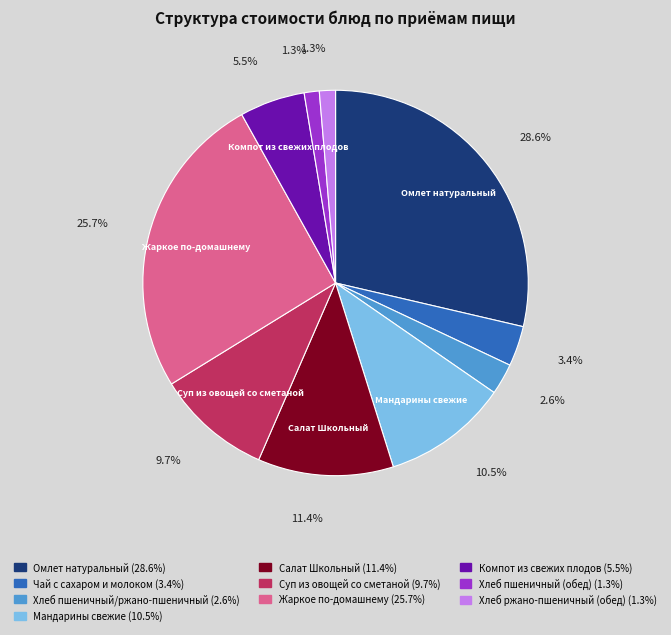

Does any single category account for the majority?

No